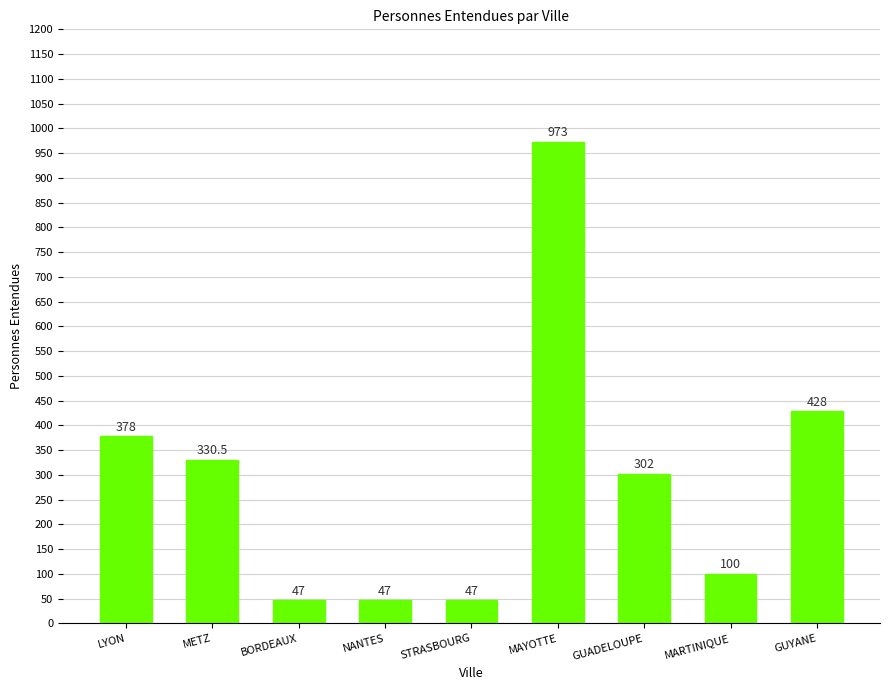

What value does the data have at LYON?

378.0